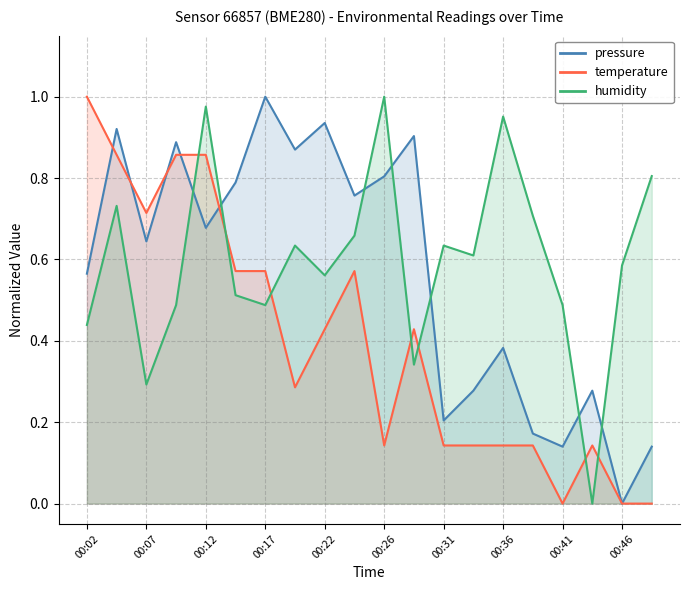

Between which two adjacent categories do humidity and pressure first intersect?

00:09 and 00:12